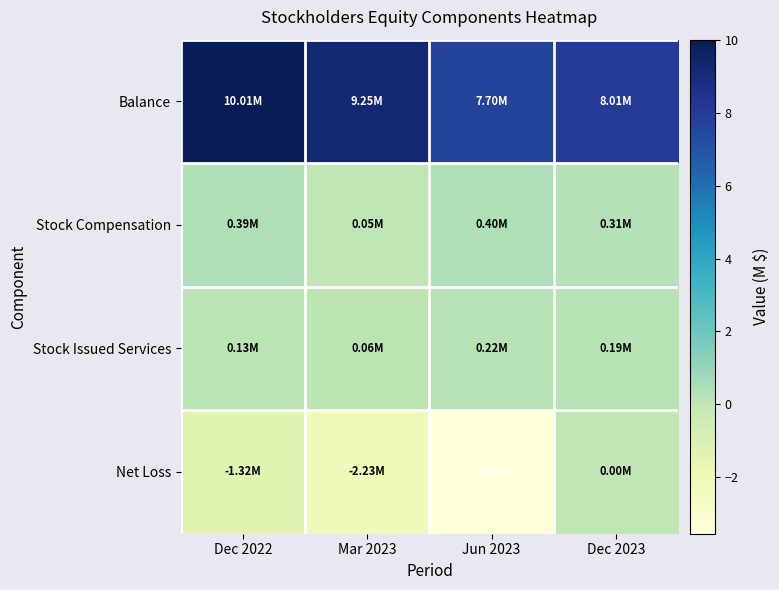

At Jun 2023, list the series in order from smallest to largest.

Net Loss, Stock Issued Services, Stock Compensation, Balance